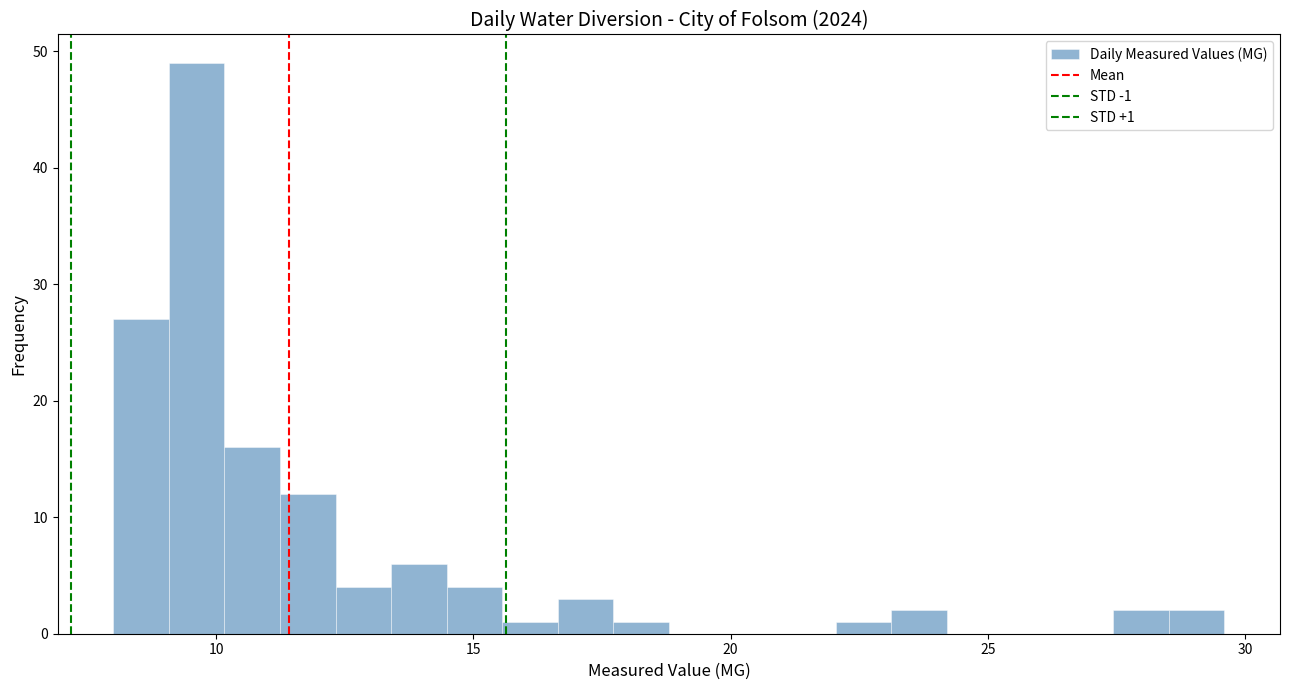

Around what value on the x-axis is the tallest bar? Give the approximate position of its centre, as read against the axis.

9.5